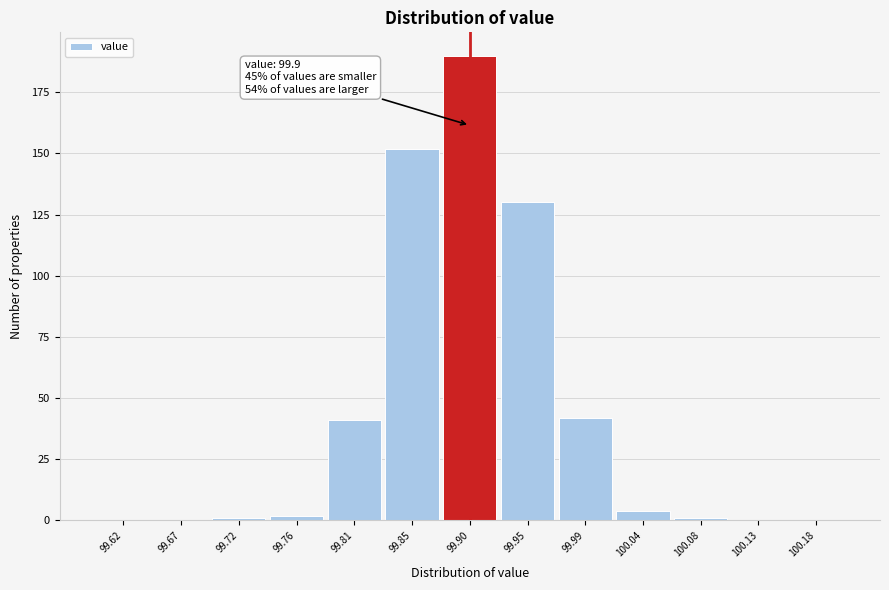

Which range on the x-axis has the tallest bar?

99.875 to 99.925